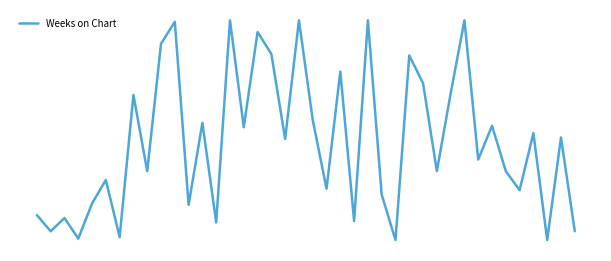

Does the chart display data point markers on the line(s)?

No